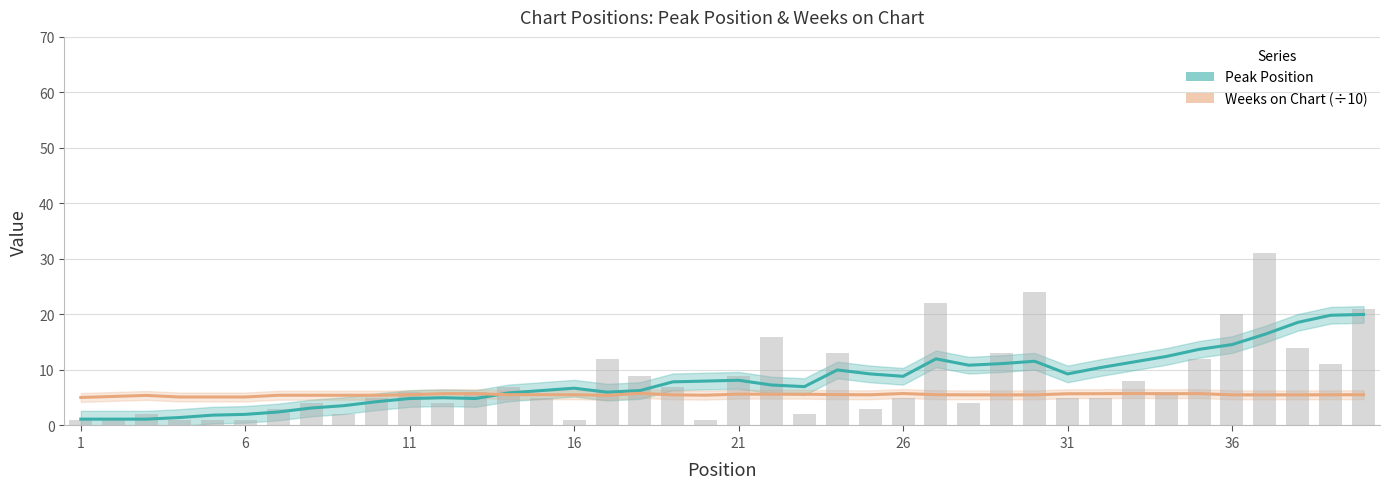

How many distinct data groups are displayed?

2